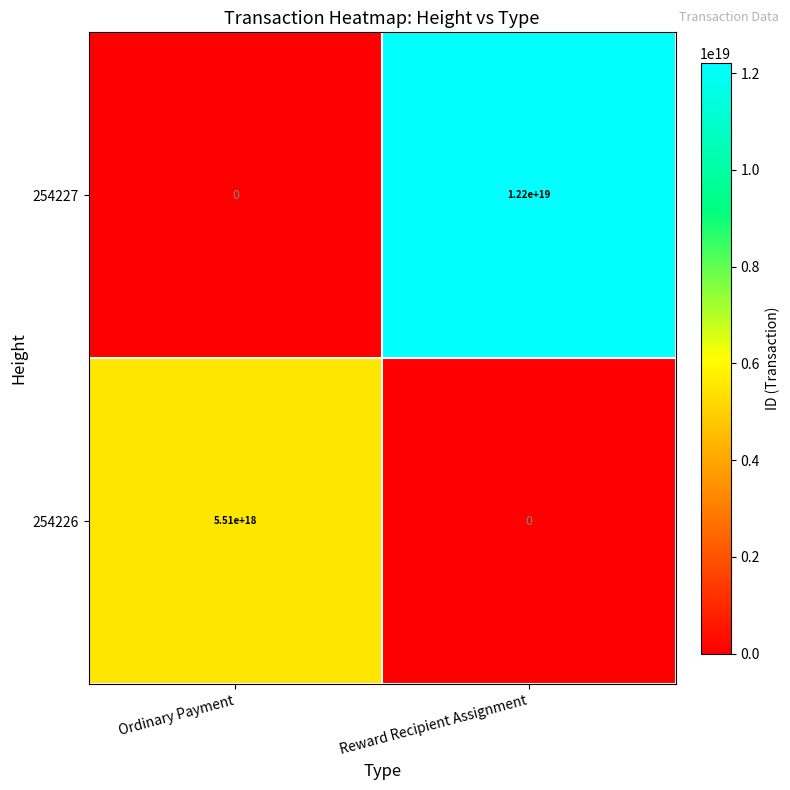

List the series in order of their overall mean, highest first.

254227, 254226